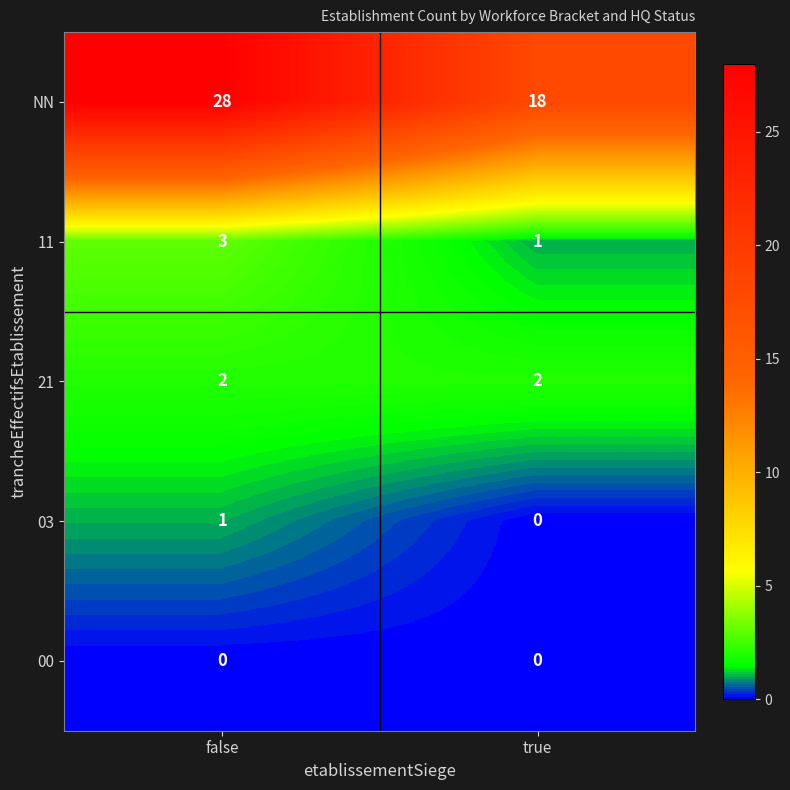

What is the sum of all NN values?

46